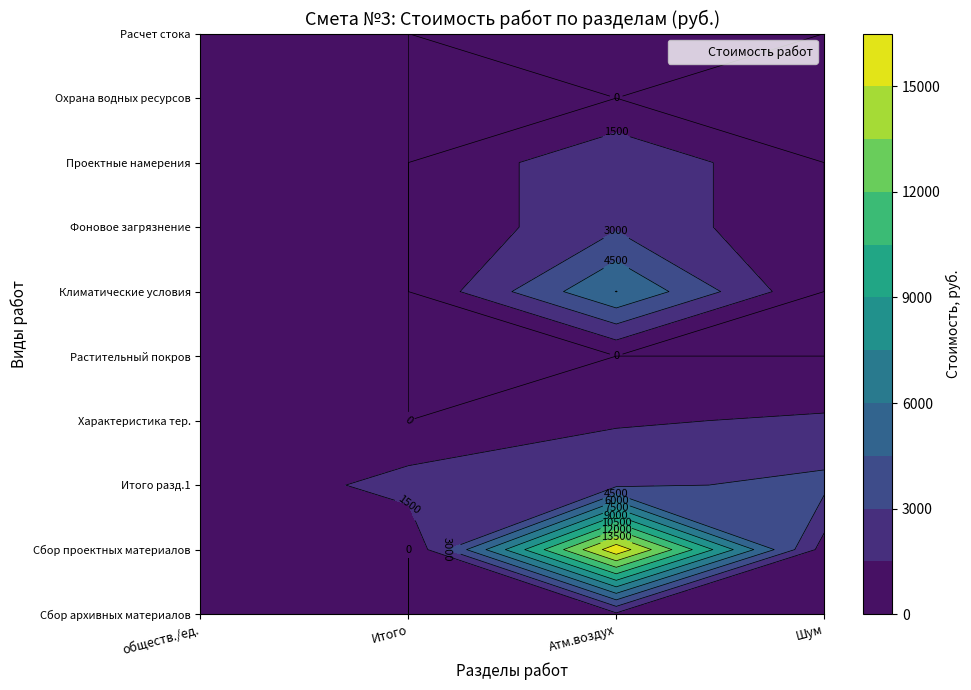

What is the spread (max minus min) of values at 7?

2814.0